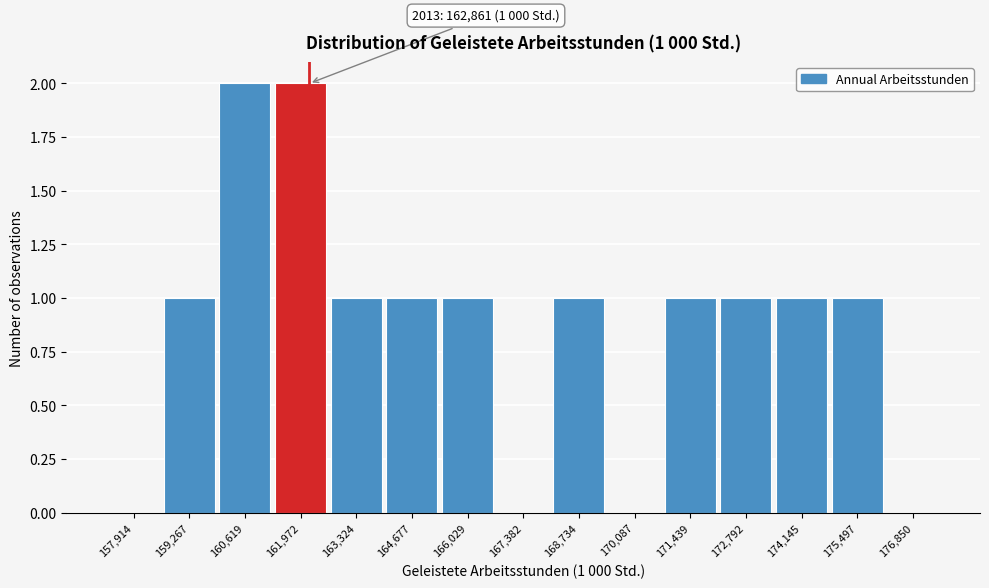

Reading right to left, list all the values displayed in this chart.

176,850=0	175,497=1	174,145=1	172,792=1	171,439=1	170,087=0	168,734=1	167,382=0	166,029=1	164,677=1	163,324=1	161,972=2	160,619=2	159,267=1	157,914=0